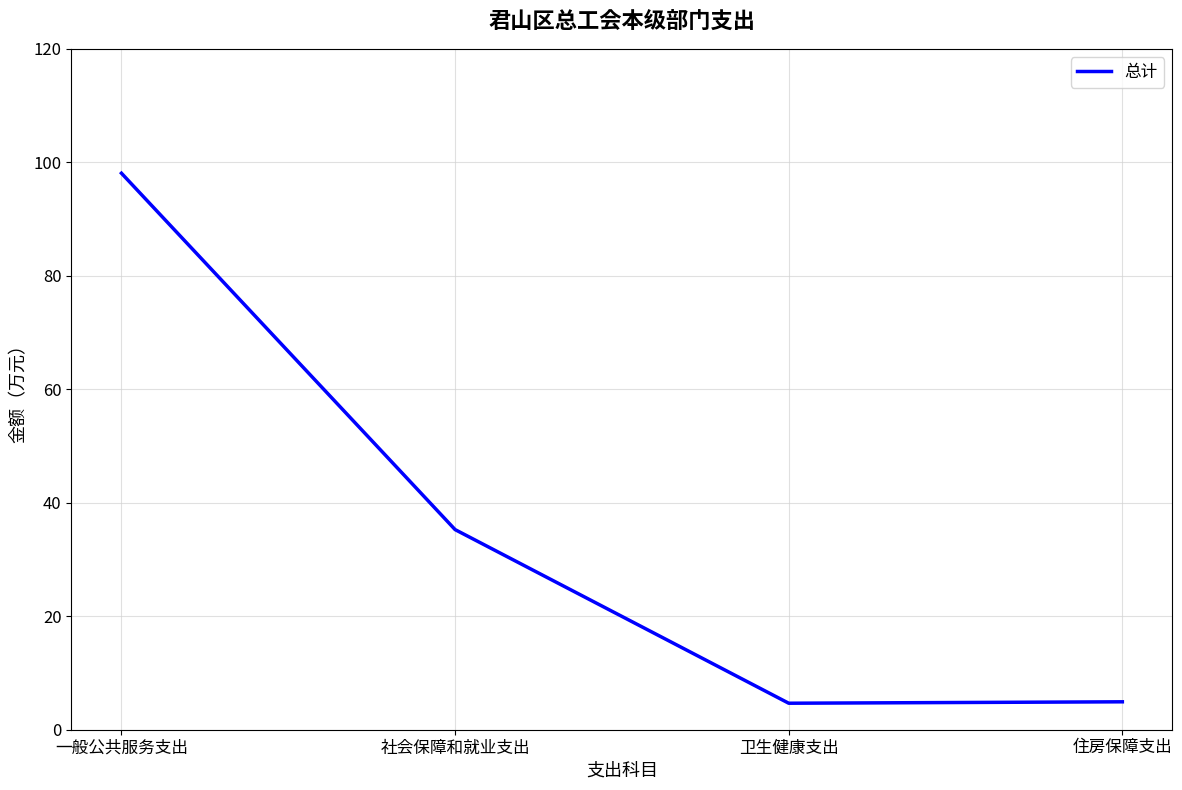

What is the ratio of the value at 住房保障支出 to the value at 一般公共服务支出?

0.1